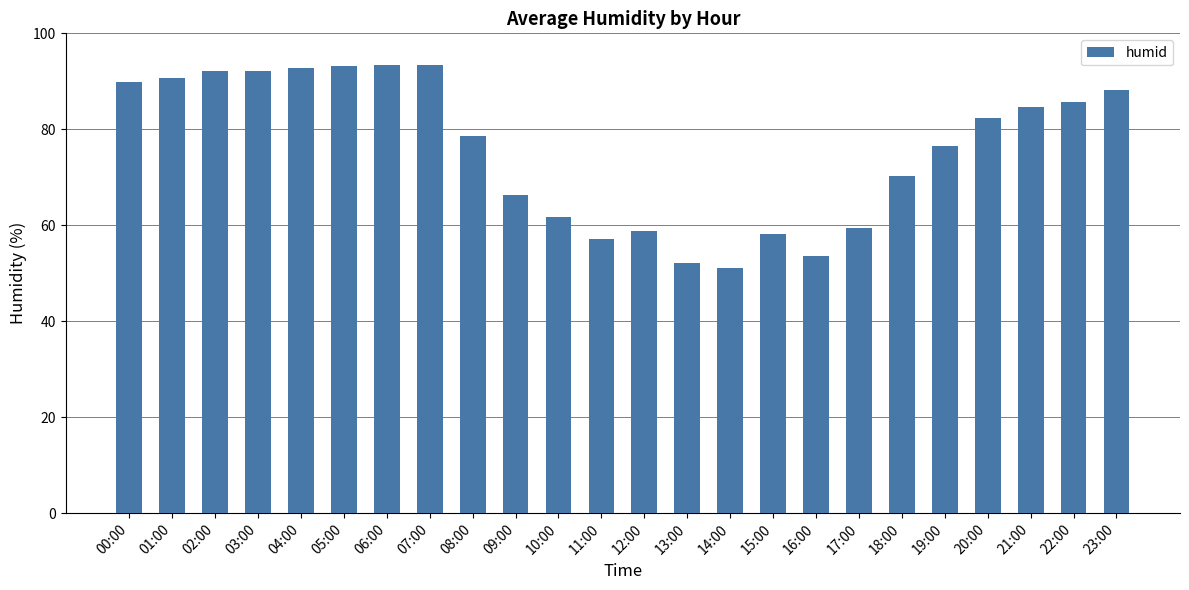

What is the difference between the maximum and minimum values?

42.4